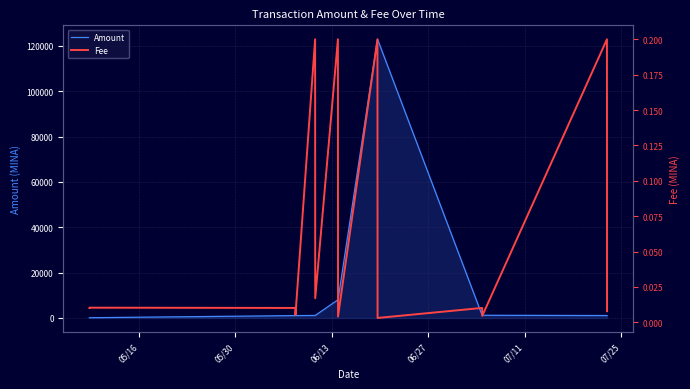

List the series in order of their overall mean, lowest first.

Fee, Amount